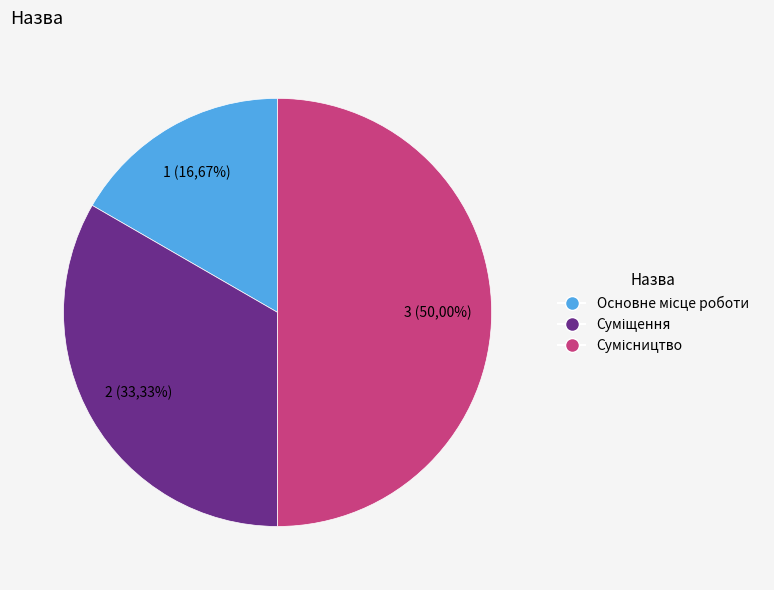

Between Основне місце роботи and Суміщення, which is larger?

Суміщення